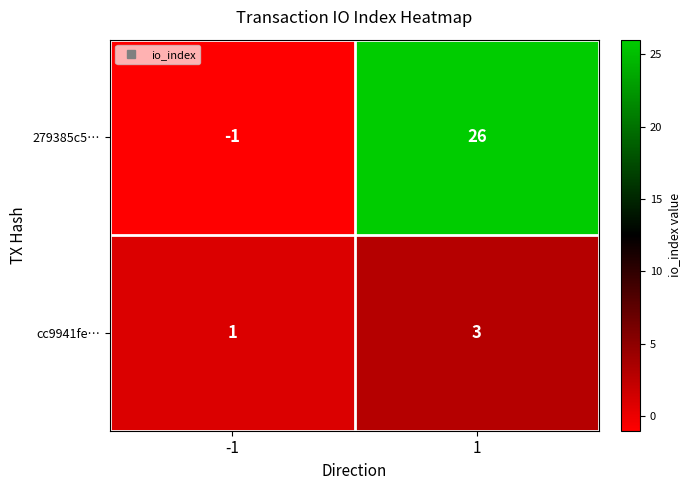

Read the cc9941fe… value at 1.

3